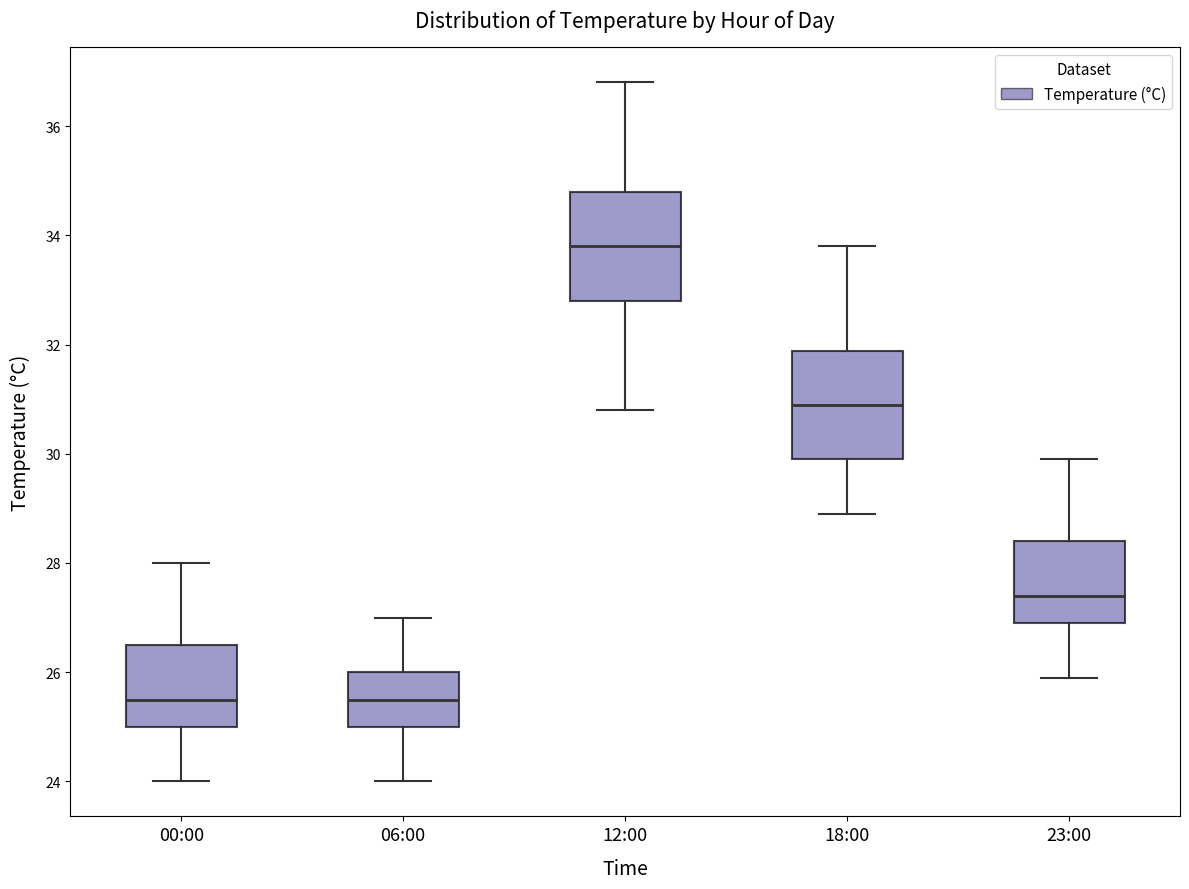

Reading left to right, read every box against the y-axis: the position of its median line, the range the box covers, and the ends of its whiskers. The values are not printed on the chart, so give them approximately, as read against the axis.

00:00: median 25.6, box 25.0 to 26.6, whiskers 24.0 to 28.0
06:00: median 25.6, box 25.0 to 26.0, whiskers 24.0 to 27.0
12:00: median 33.8, box 32.8 to 34.8, whiskers 30.8 to 36.8
18:00: median 31.0, box 30.0 to 31.8, whiskers 29.0 to 33.8
23:00: median 27.4, box 27.0 to 28.4, whiskers 26.0 to 30.0